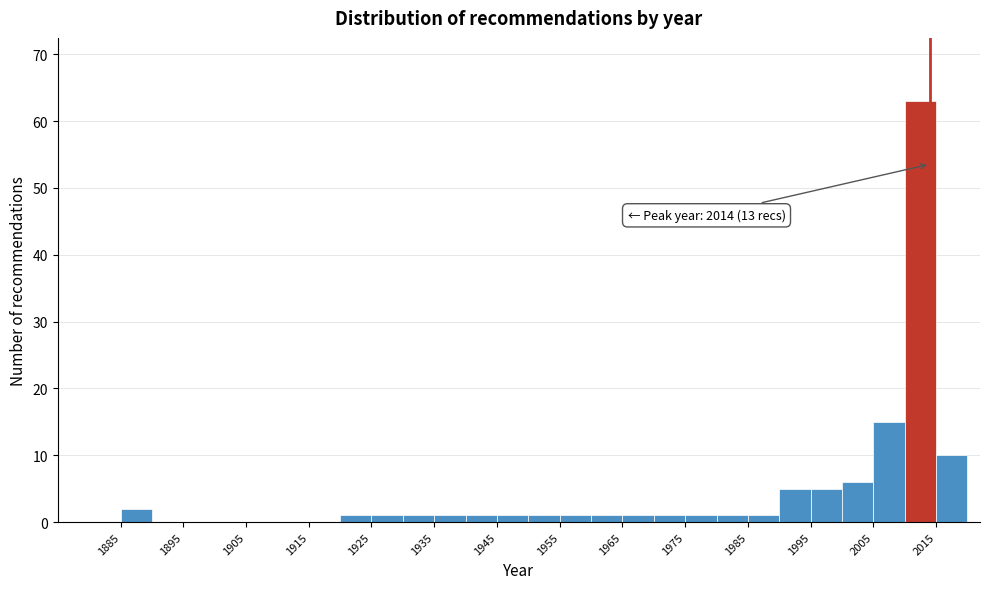

Over which range of the x-axis is the bar tallest?

2010 to 2015